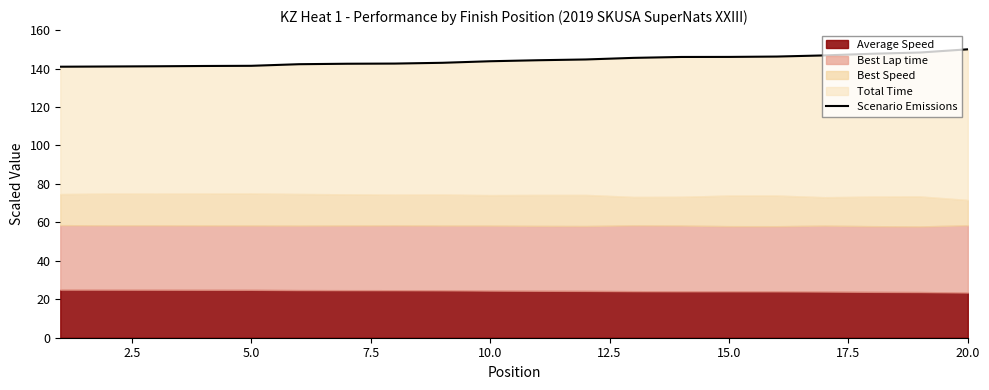

Between 9 and 15.0, which is larger?

9